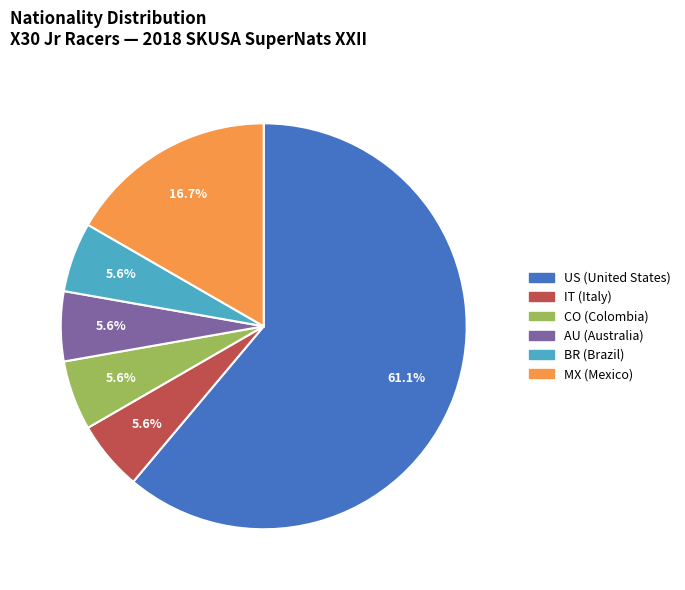

What percentage is the IT slice, to the nearest percent?

6%